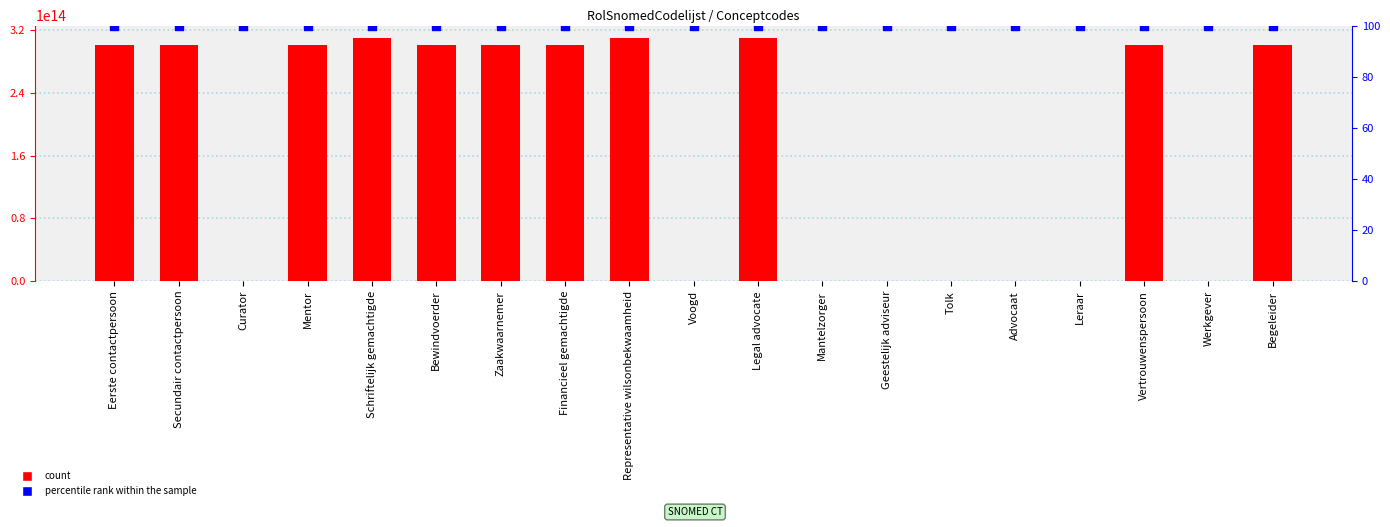

What is the total value across all series at Schriftelijk gemachtigde?

310141000146203